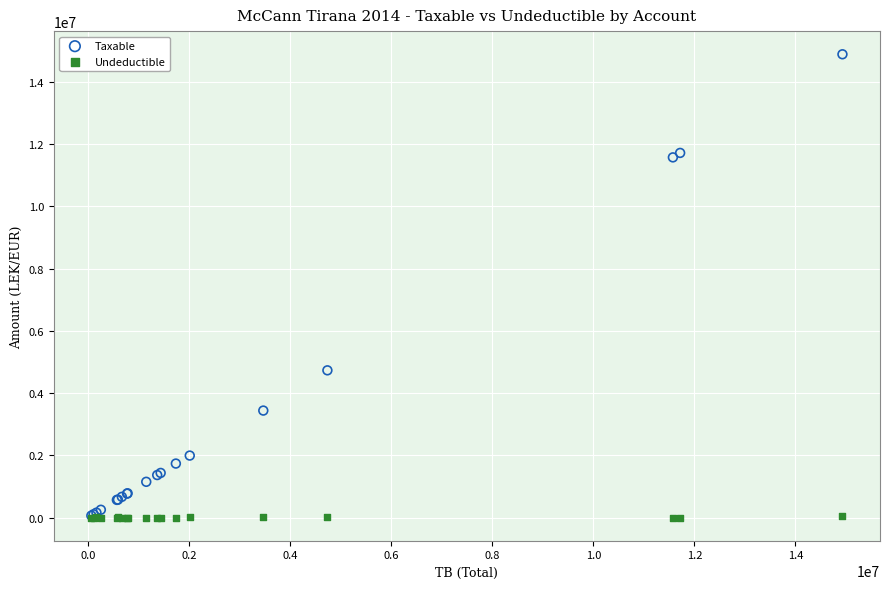

What are all the series names shown in the legend?

Taxable, Undeductible